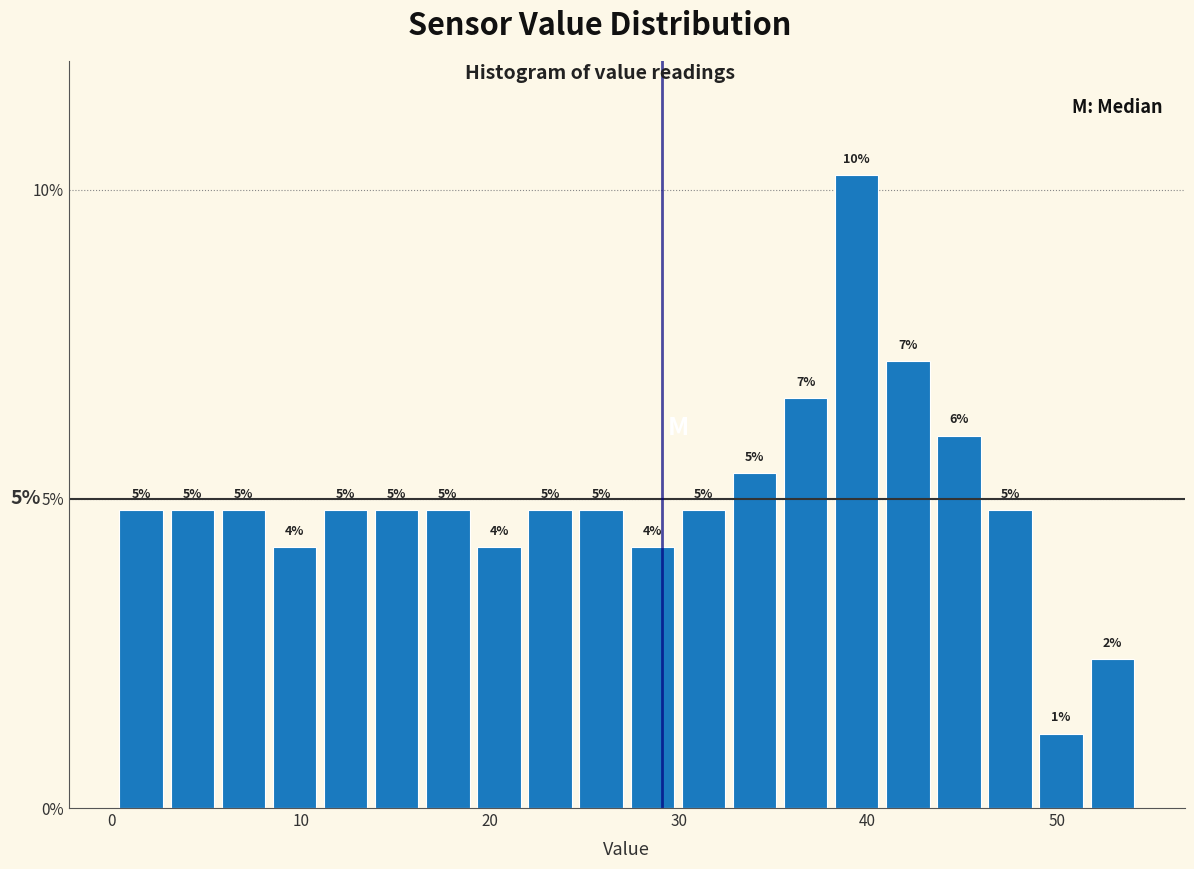

Read against the x-axis, roughly where is the centre of the tallest bar?

39